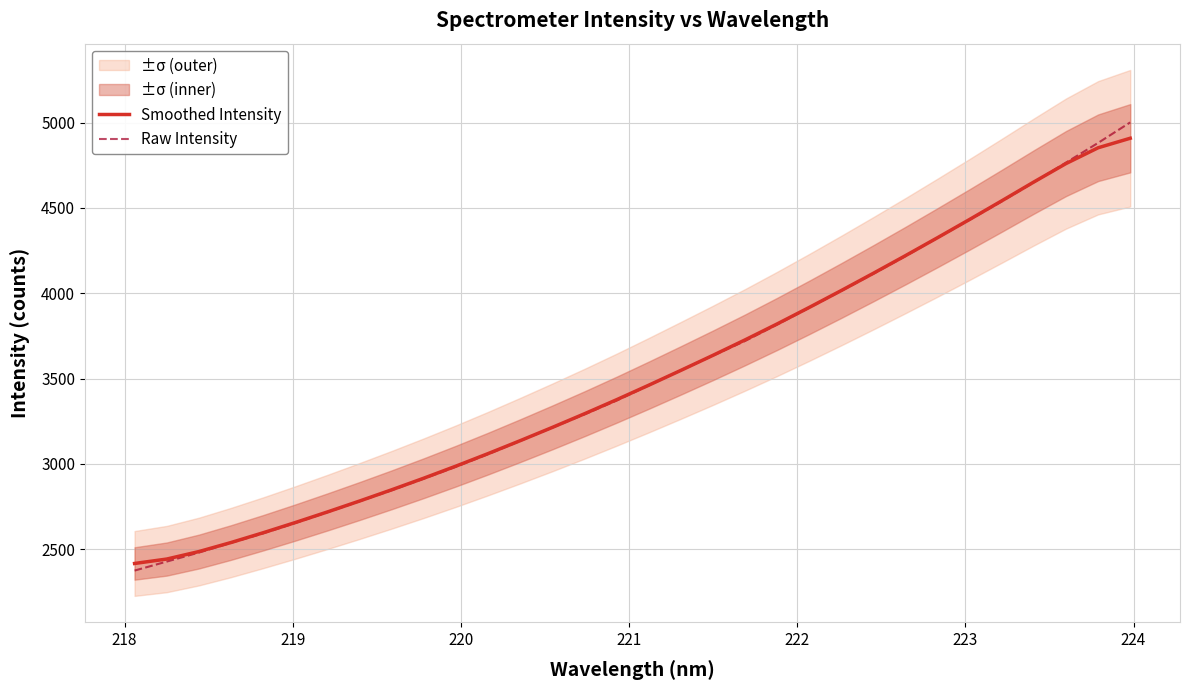

What is the highest value of the Smoothed Intensity series?

4908.6